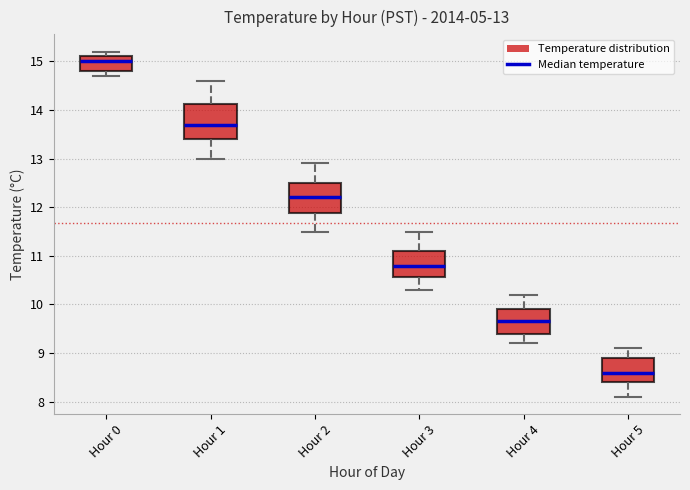

Which box's median line is the highest?

Hour 0